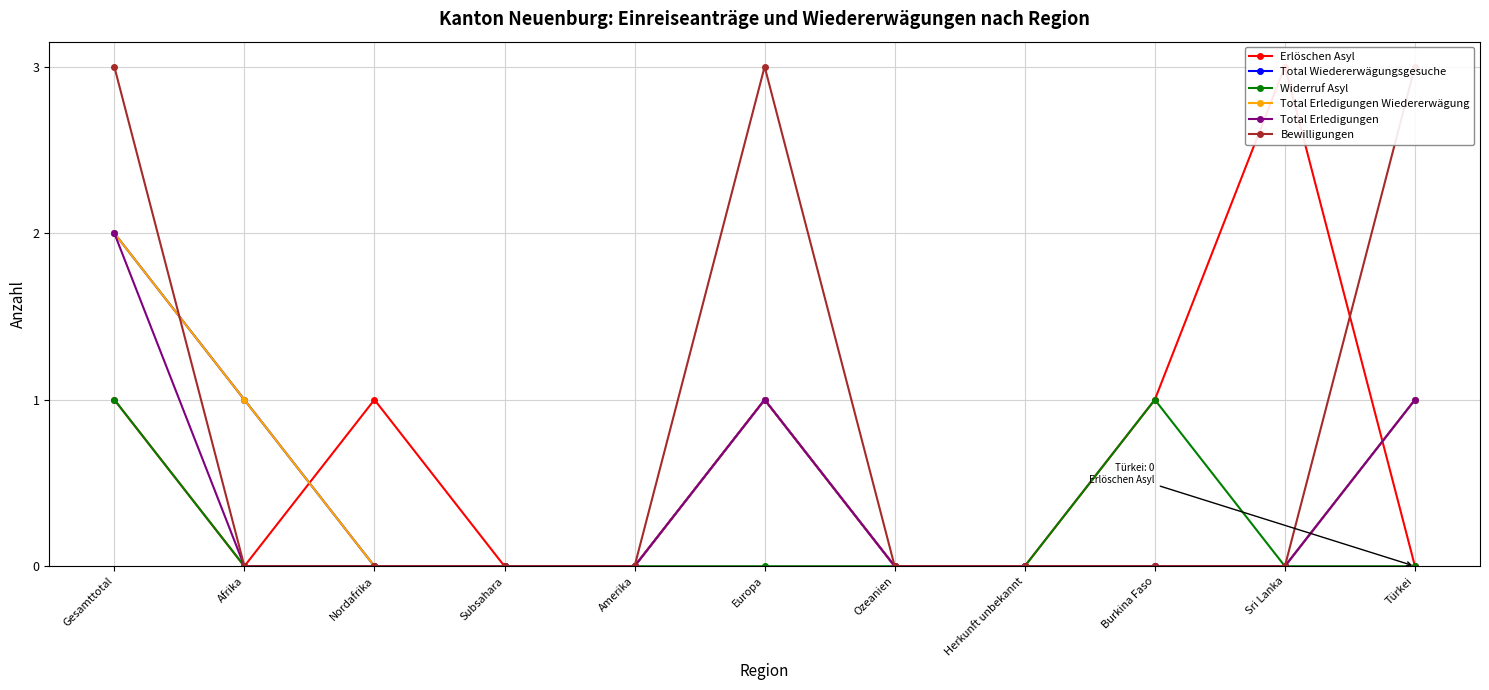

Which series has the largest total across all categories?

Bewilligungen